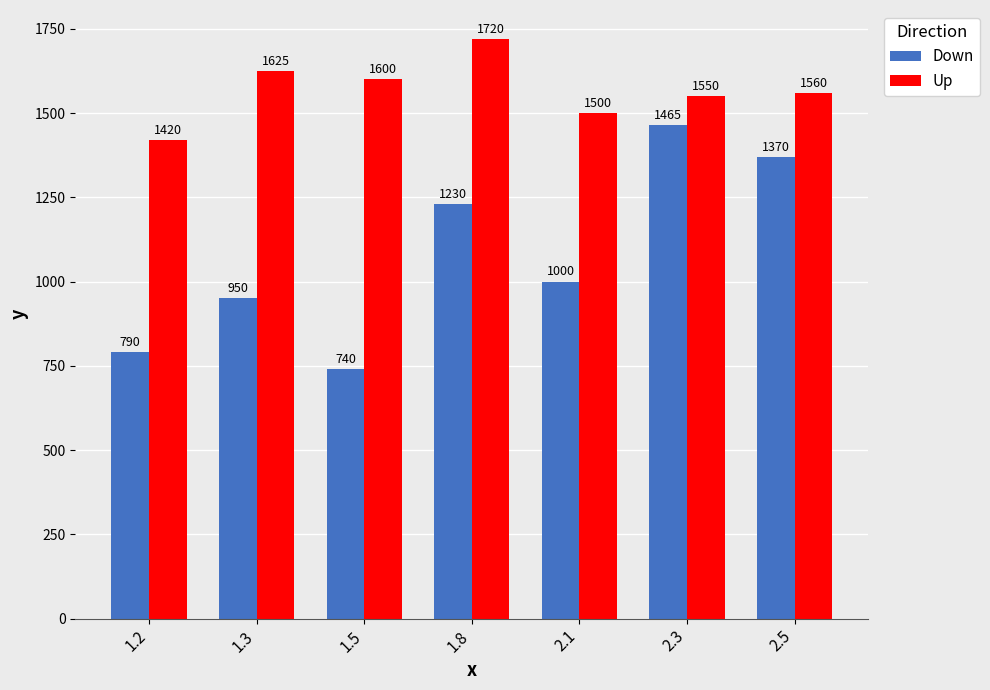

What is the smallest value displayed?

740